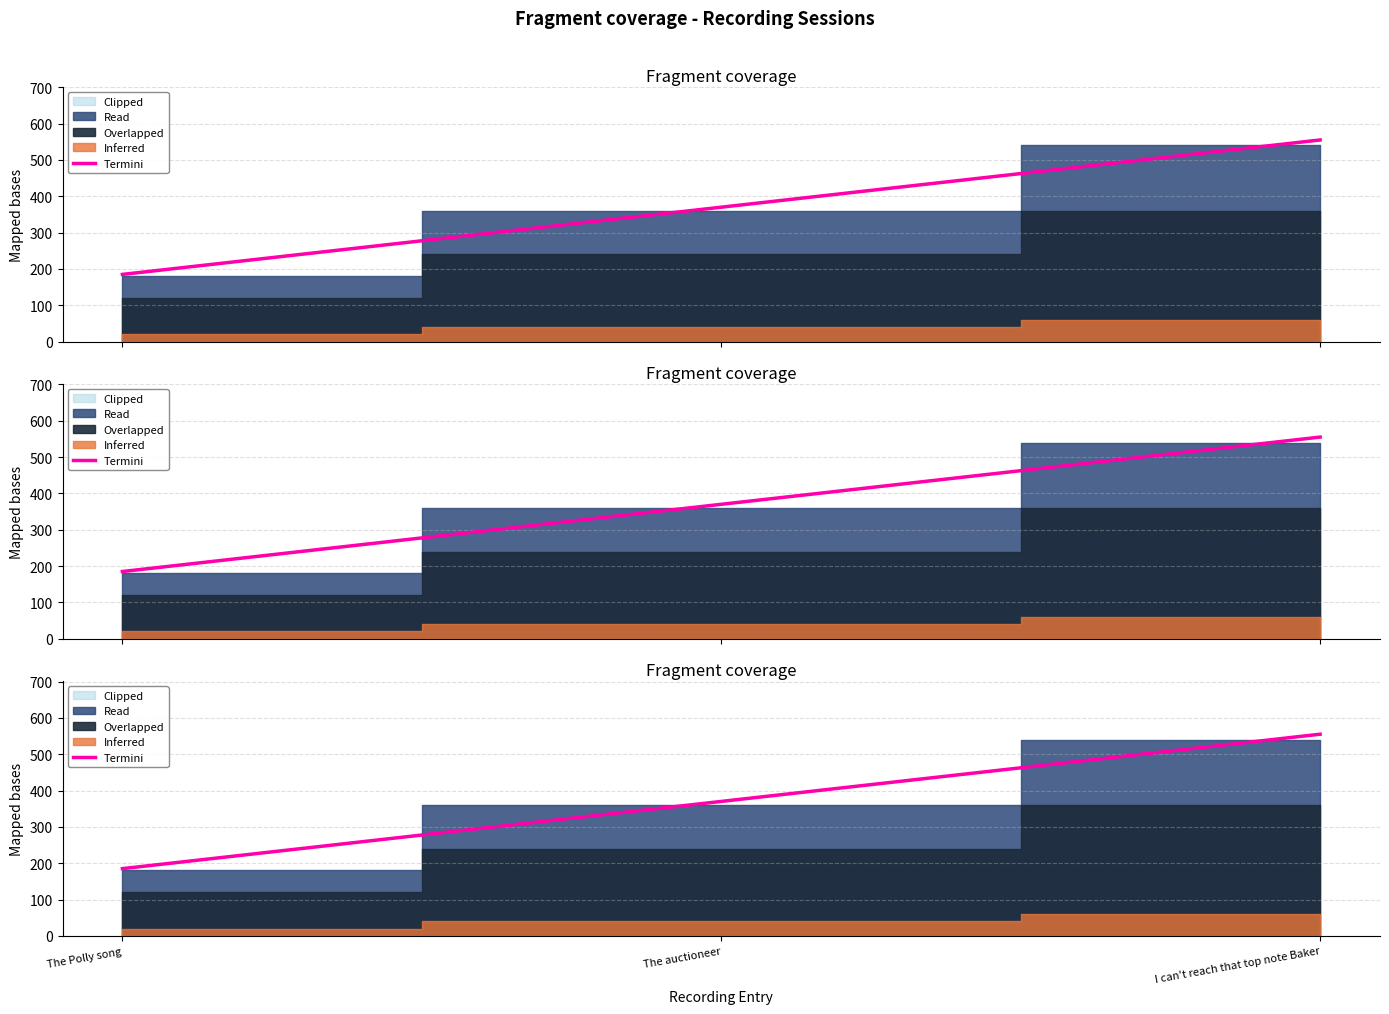

Which has a higher value, The Polly song or I can't reach that top note Baker?

I can't reach that top note Baker